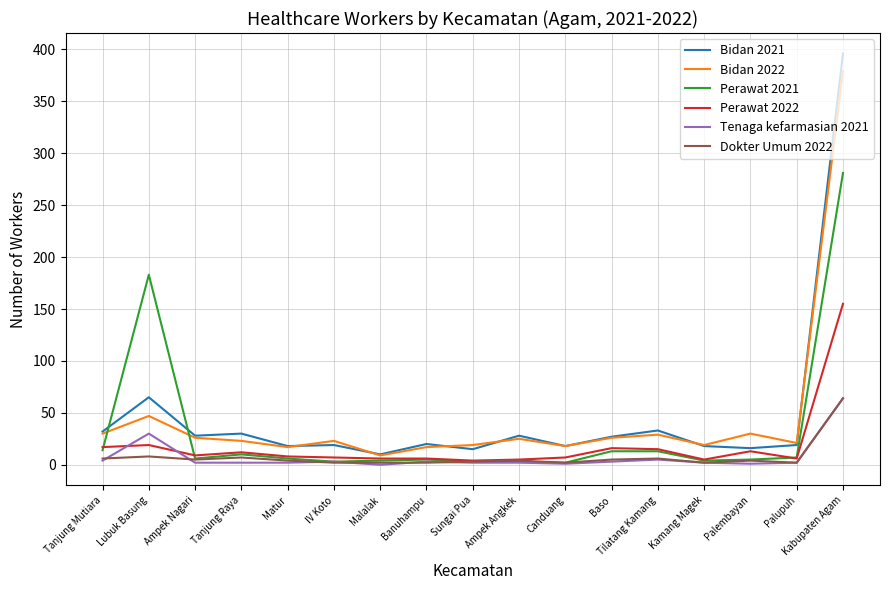

True or false: Bidan 2021 has more than 2 points higher than both neighbors.

True